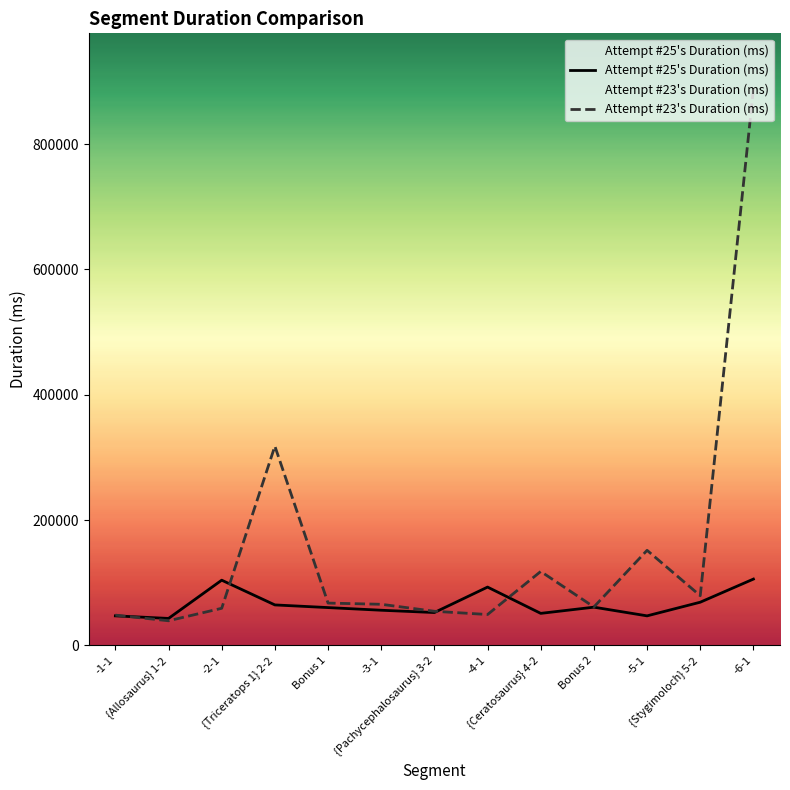

What is the approximate value of Attempt #23's Duration (ms) at {Ceratosaurus} 4-2, to the nearest 50?

118000